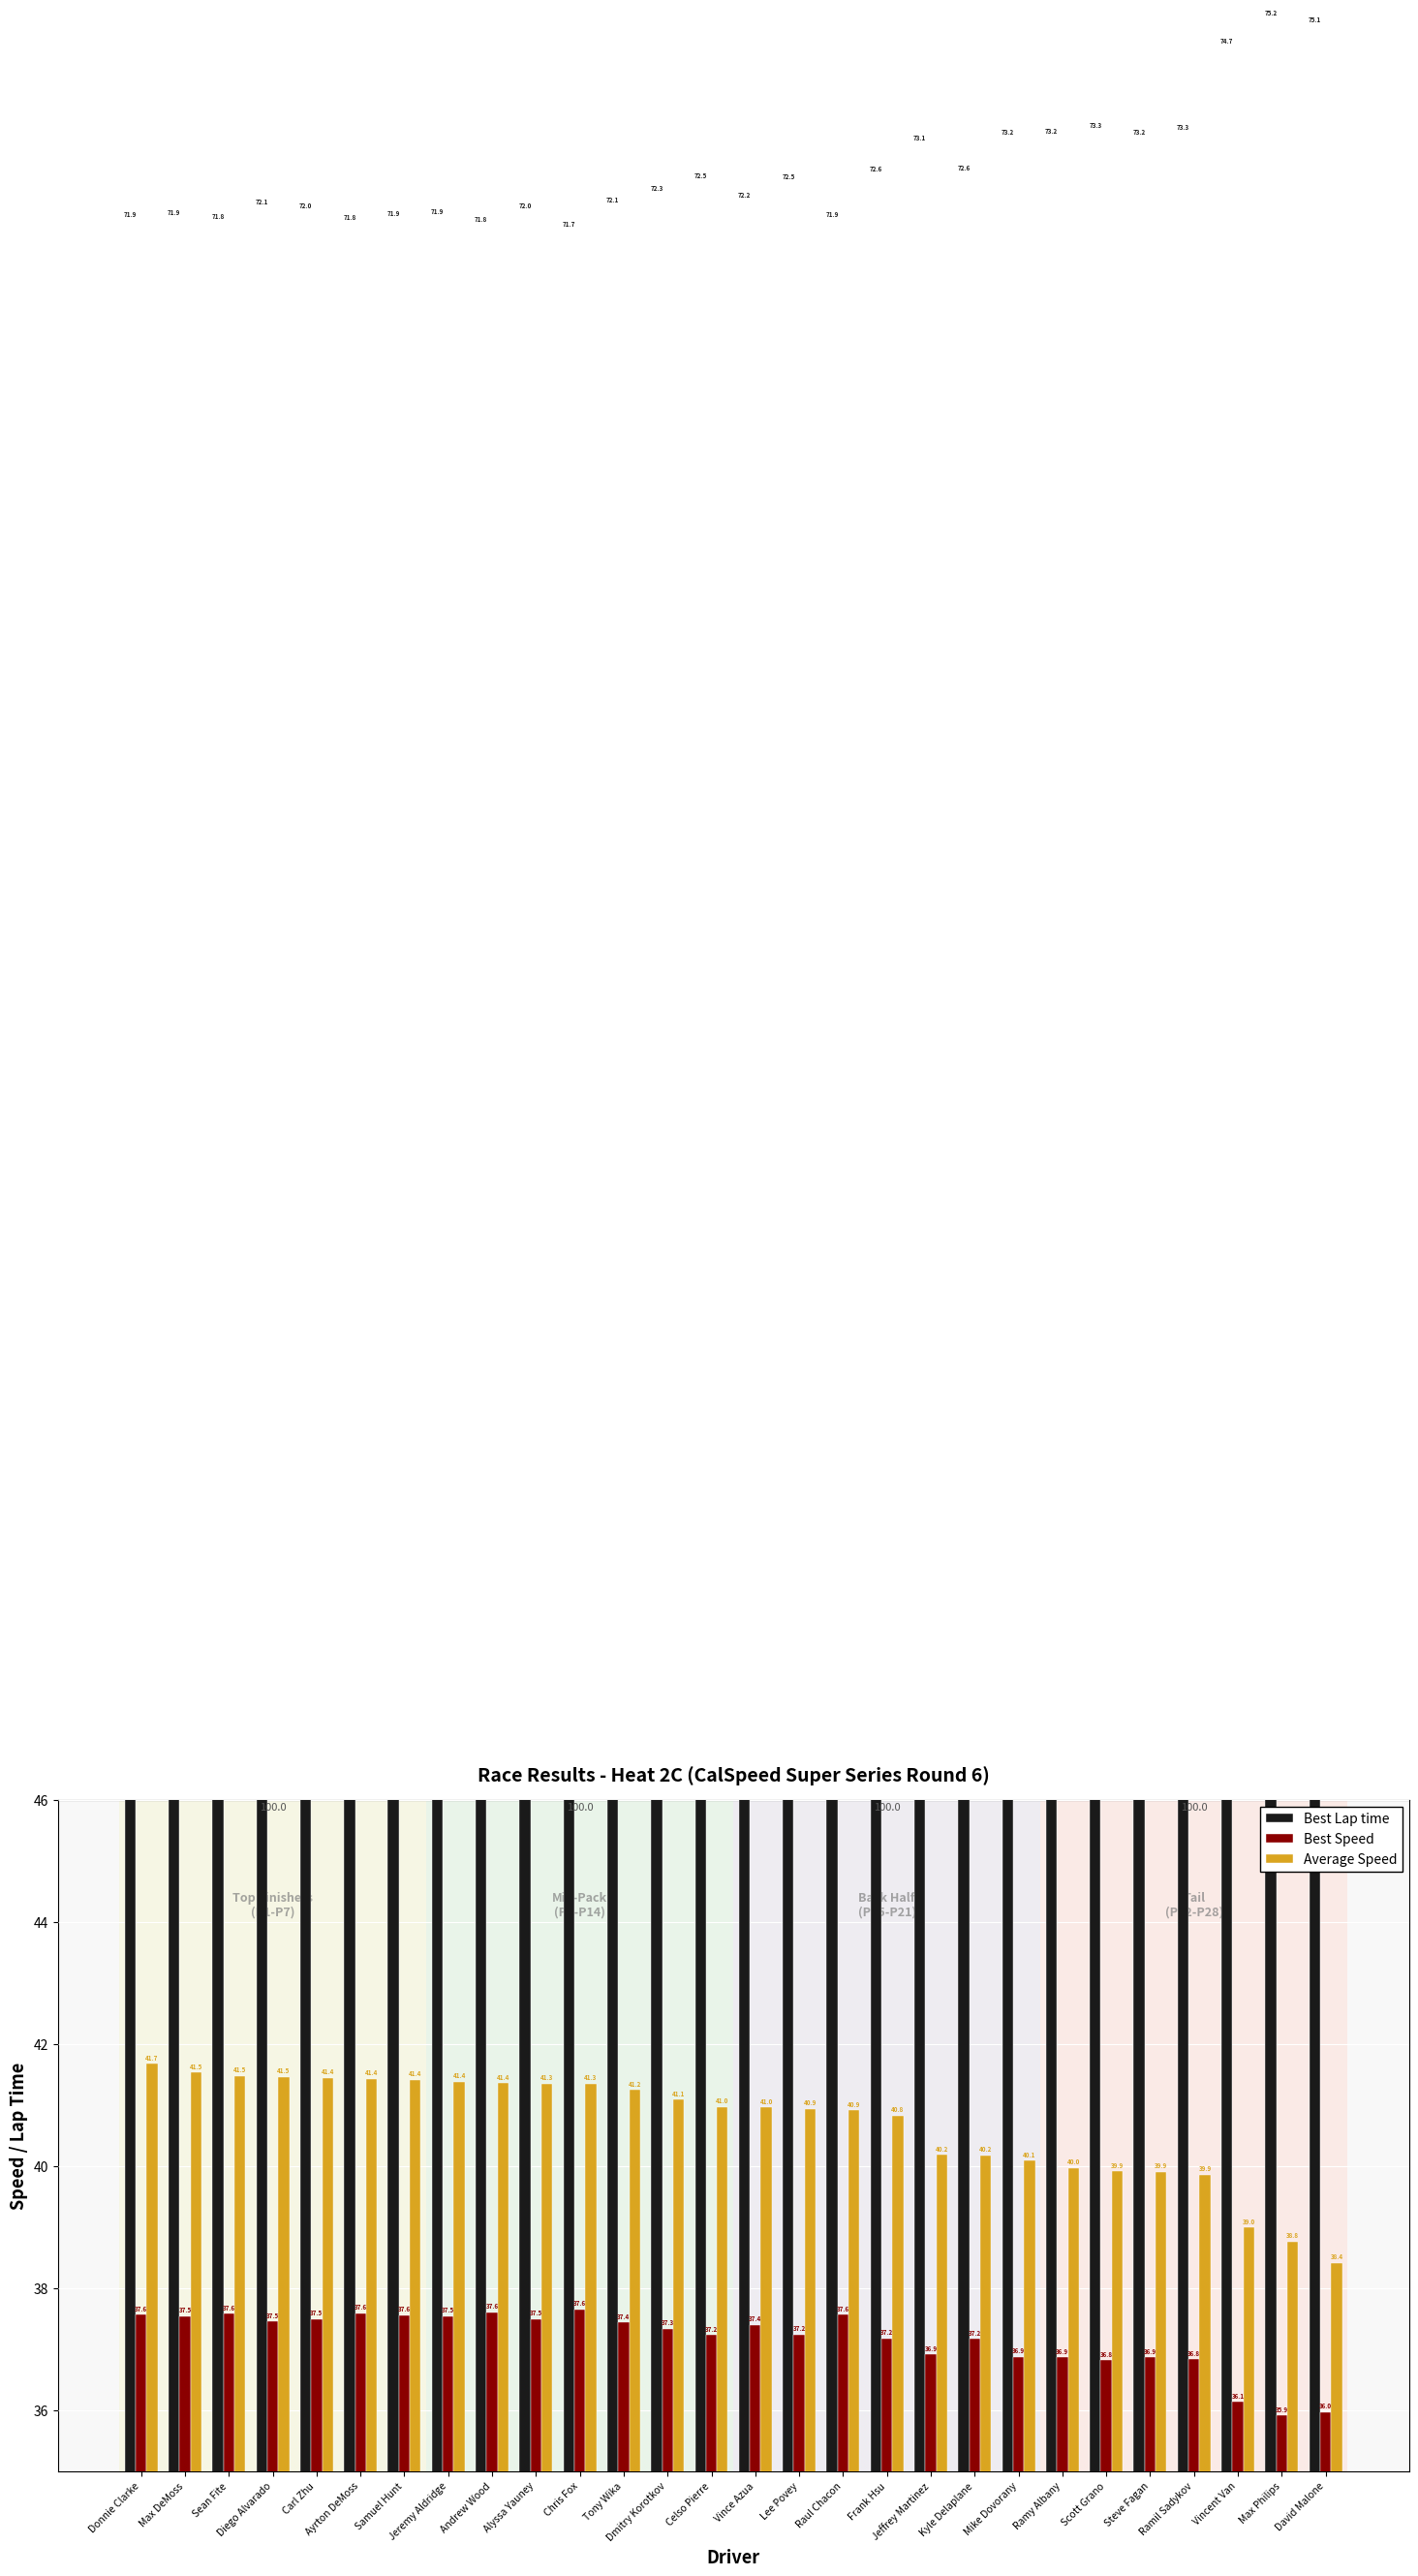

Is the value of Best Speed at Alyssa Yauney greater than the value of Best Lap time at Diego Alvarado?

No